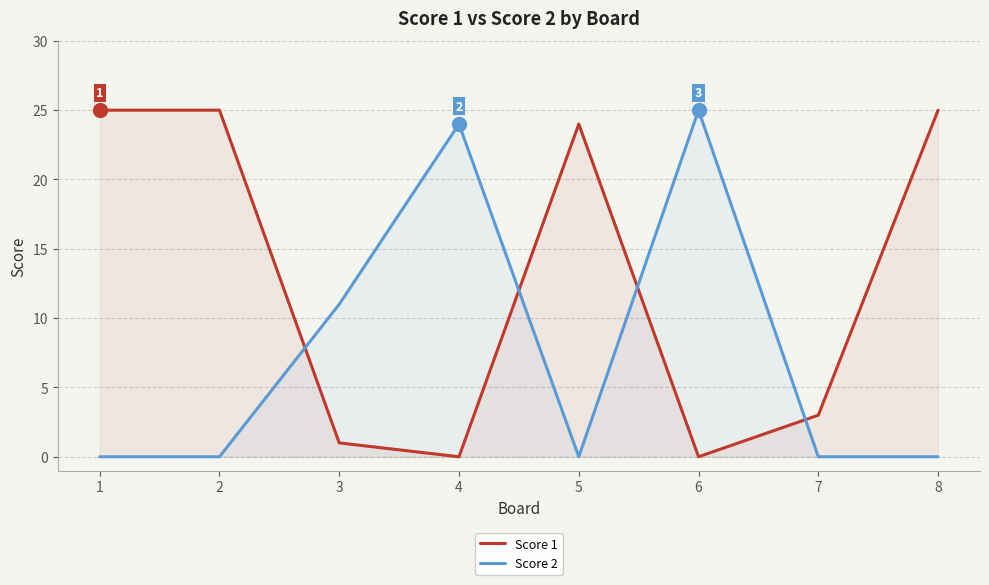

List the series in order of their peak value, highest first.

Score 1, Score 2